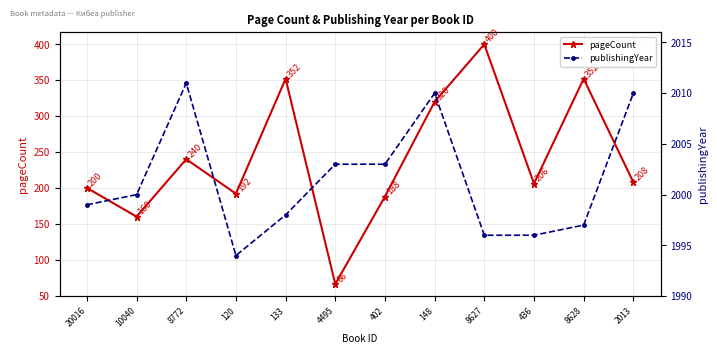

Reading left to right, transcribe all the data shown in this chart.

pageCount: 20016=200	10040=160	8772=240	120=192	133=352	4495=66	402=188	148=320	8627=400	436=206	8628=352	2013=208
publishingYear: 20016=1999	10040=2000	8772=2011	120=1994	133=1998	4495=2003	402=2003	148=2010	8627=1996	436=1996	8628=1997	2013=2010